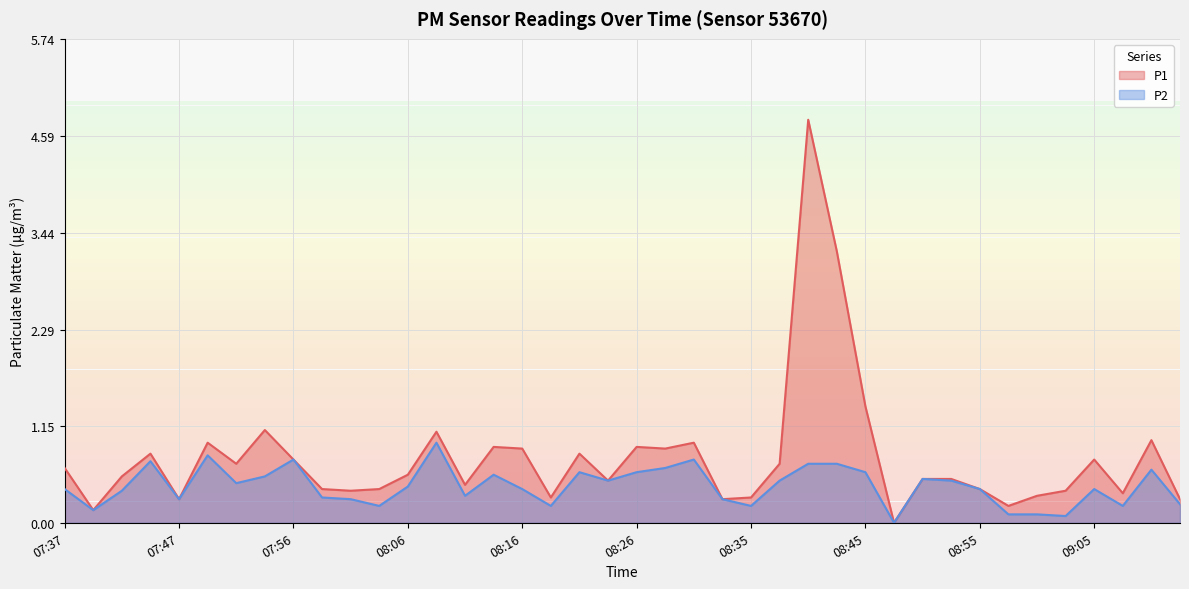

How many lines are shown in the chart?

2